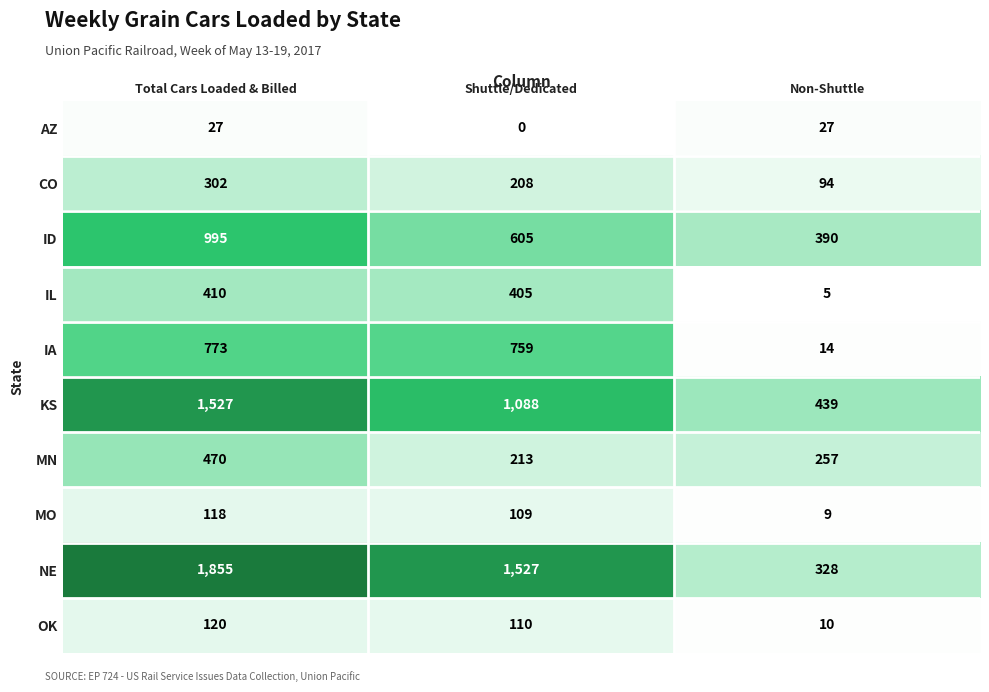

At which label is AZ closest to 13?

Shuttle/Dedicated